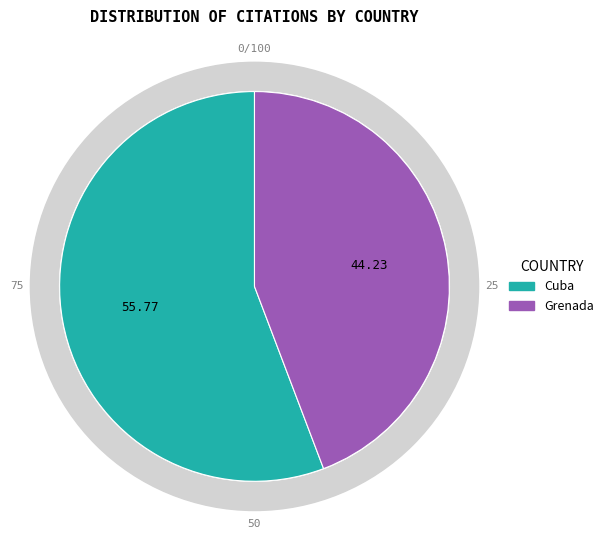

Rank the categories by value from highest to lowest.

Cuba, Grenada